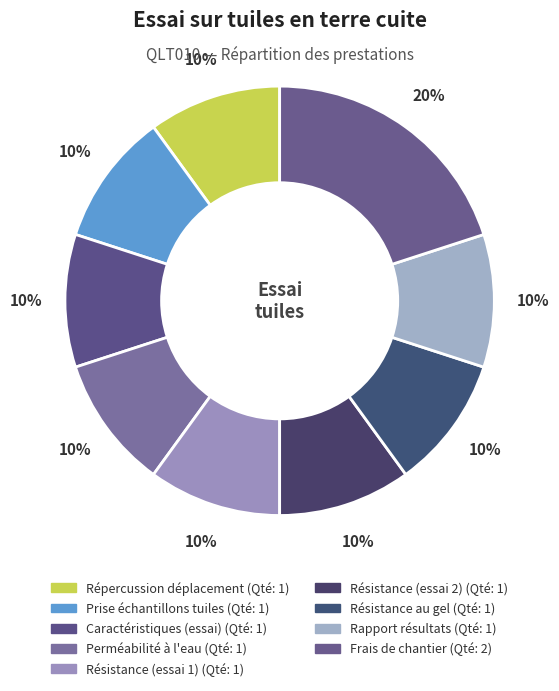

Count the number of slices in the pie.

9